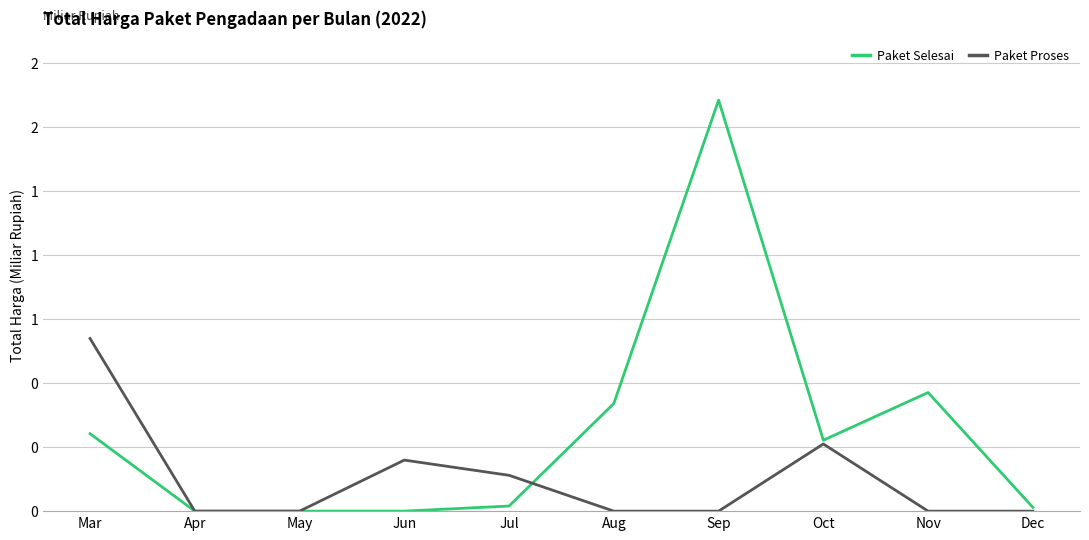

Where is the first local minimum for Paket Selesai?

Oct